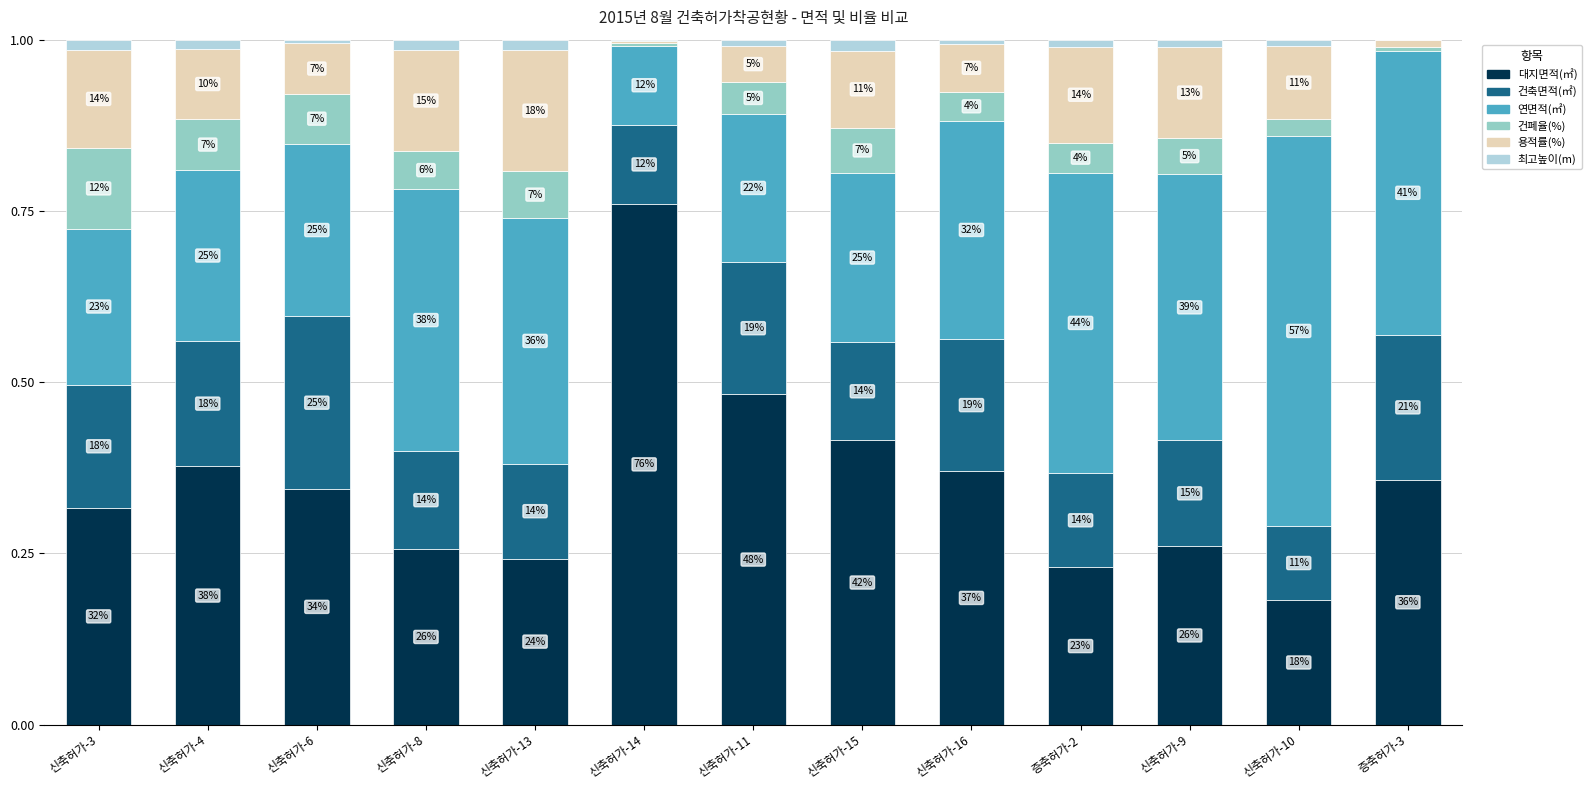

At how many categories does at least one series exceed 0?

13